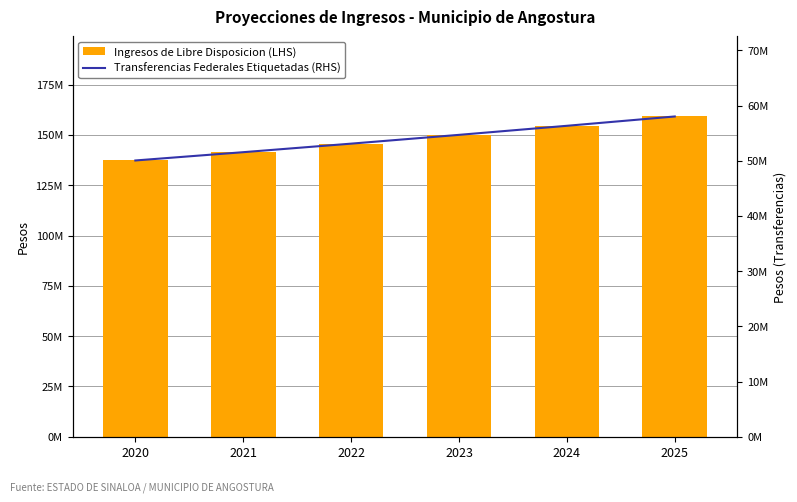

Which series has the largest total across all categories?

Ingresos de Libre Disposicion (LHS)